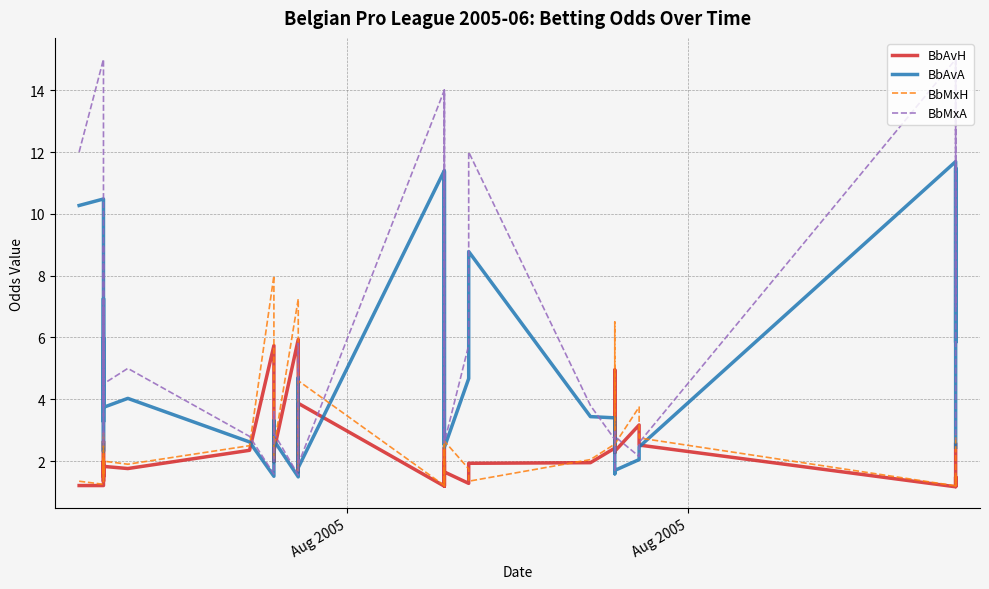

What is the average value of the BbMxA series?

5.6